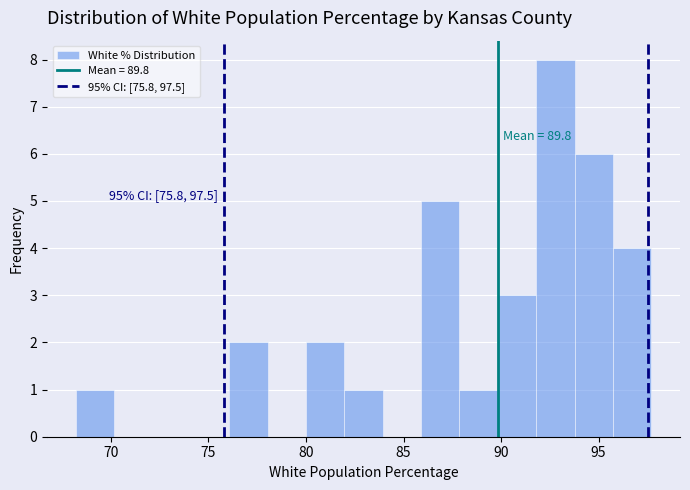

Around what value on the x-axis is the tallest bar? Give the approximate position of its centre, as read against the axis.

93.0